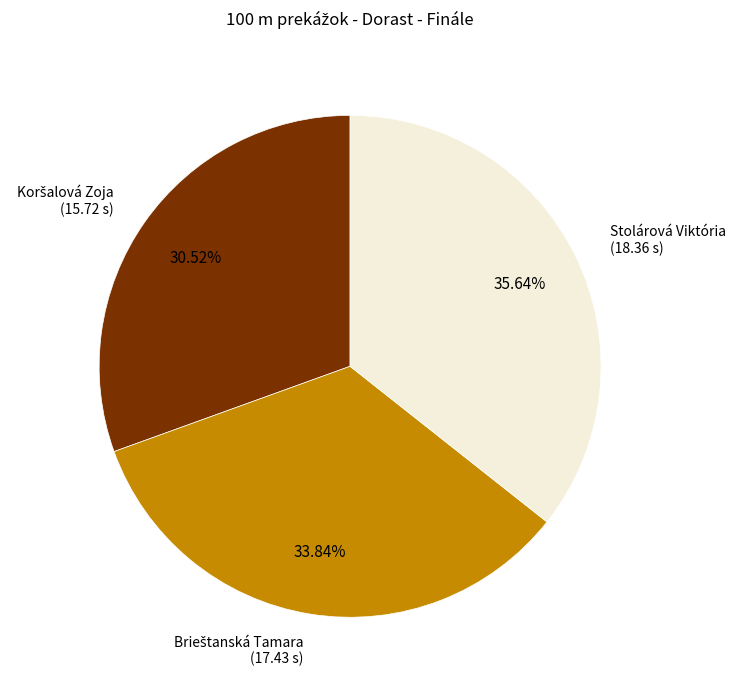

Which slice is the largest?

Stolárová Viktória